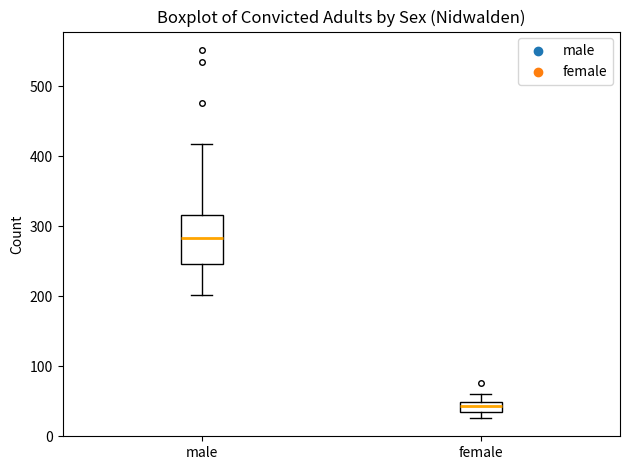

Reading left to right, transcribe this box plot: for each box, give where its median line is, the range the box spans, and where its two whiskers end, as read against the y-axis. The values are not printed on the chart, so give them approximately, as read against the axis.

male: median 280, box 250 to 320, whiskers 200 to 420
female: median 40, box 30 to 50, whiskers 30 (below the box's lower edge) to 60